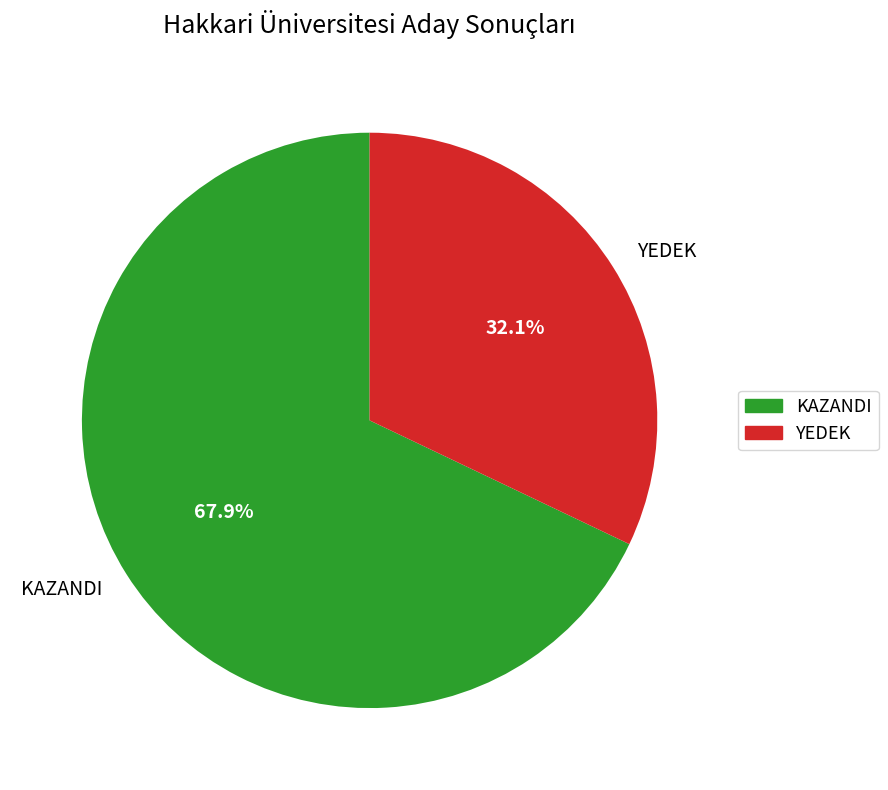

Is there any slice that represents more than half of the pie?

Yes